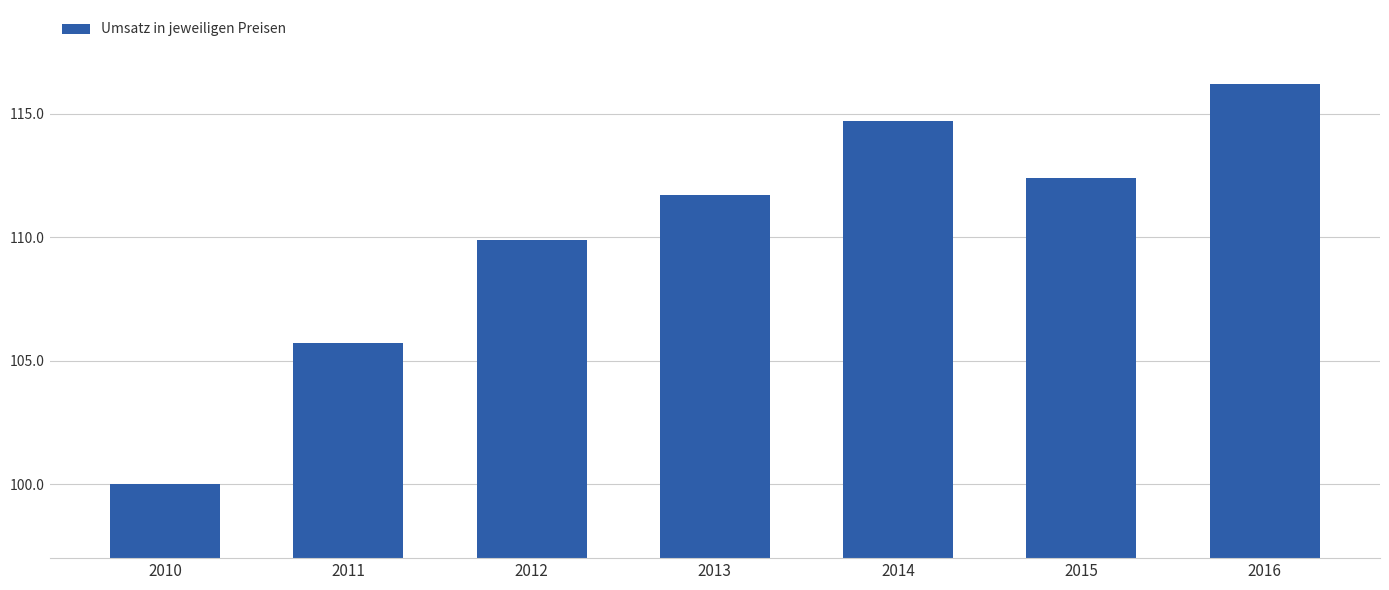

Which has a higher value, 2013 or 2011?

2013